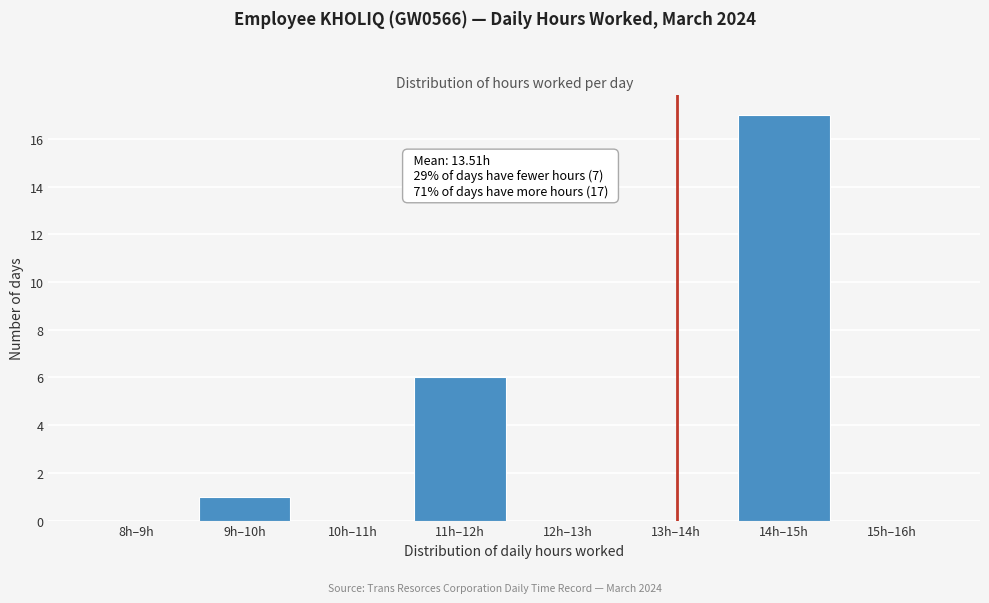

Reading left to right, extract all data points from this chart.

8h–9h=0	9h–10h=1	10h–11h=0	11h–12h=6	12h–13h=0	13h–14h=0	14h–15h=17	15h–16h=0